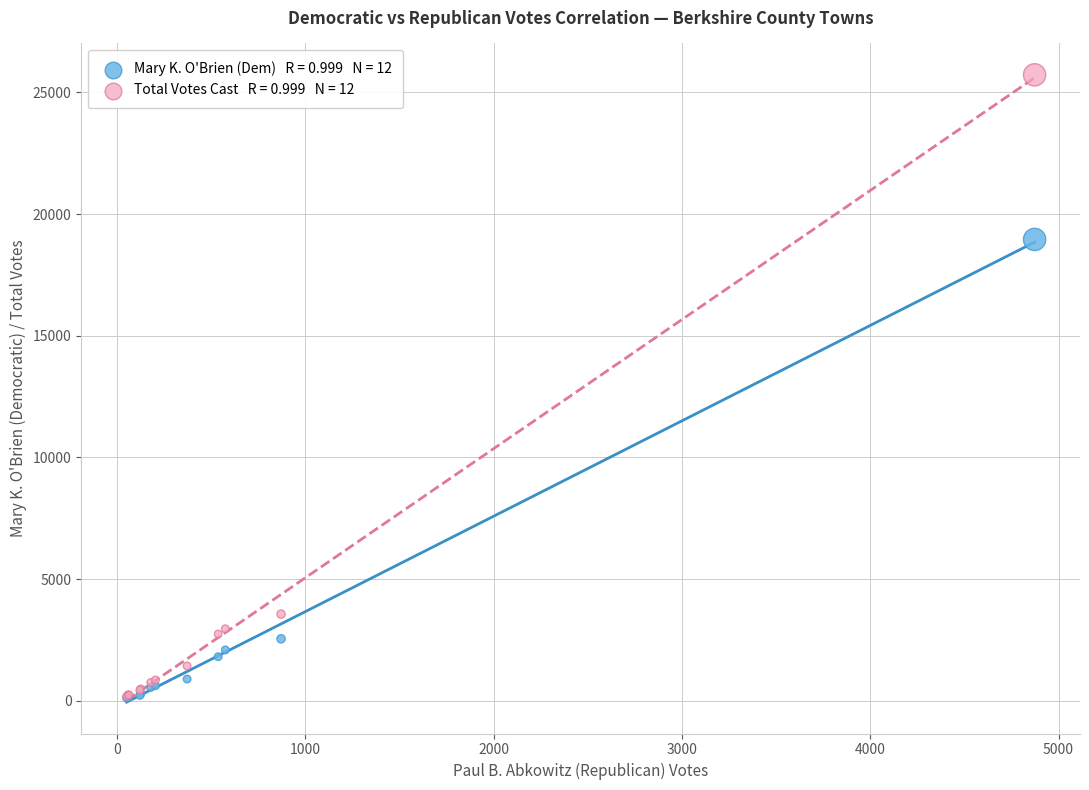

Across all series, what Y value is closest to 12922?

18957